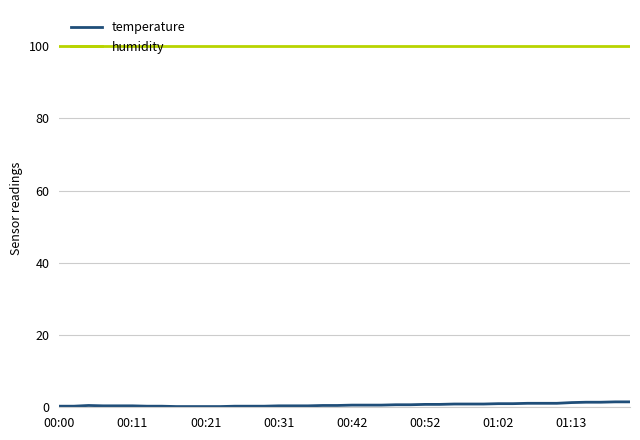

True or false: temperature and humidity intersect in this chart.

False